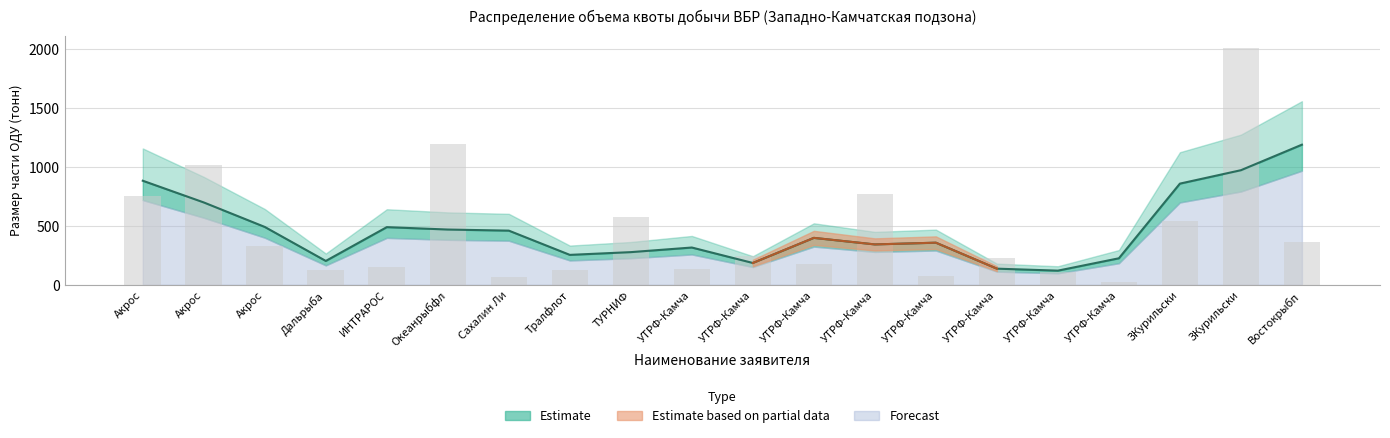

Which label corresponds to the smallest value in the chart?

АО «УТРФ-Камчатка»